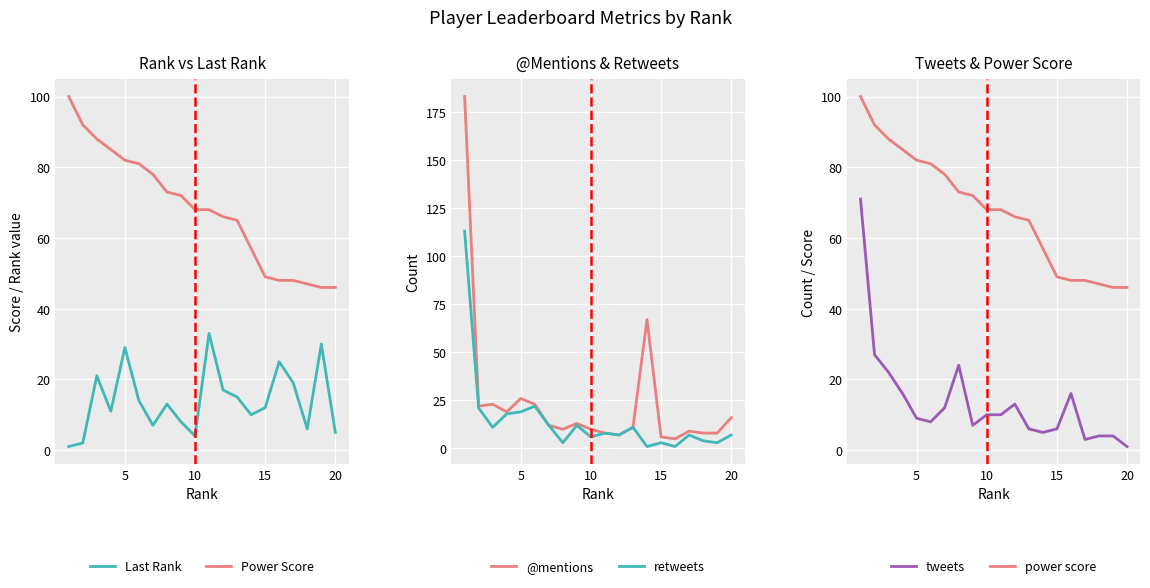

What is the lowest value of the Last Rank series?

1